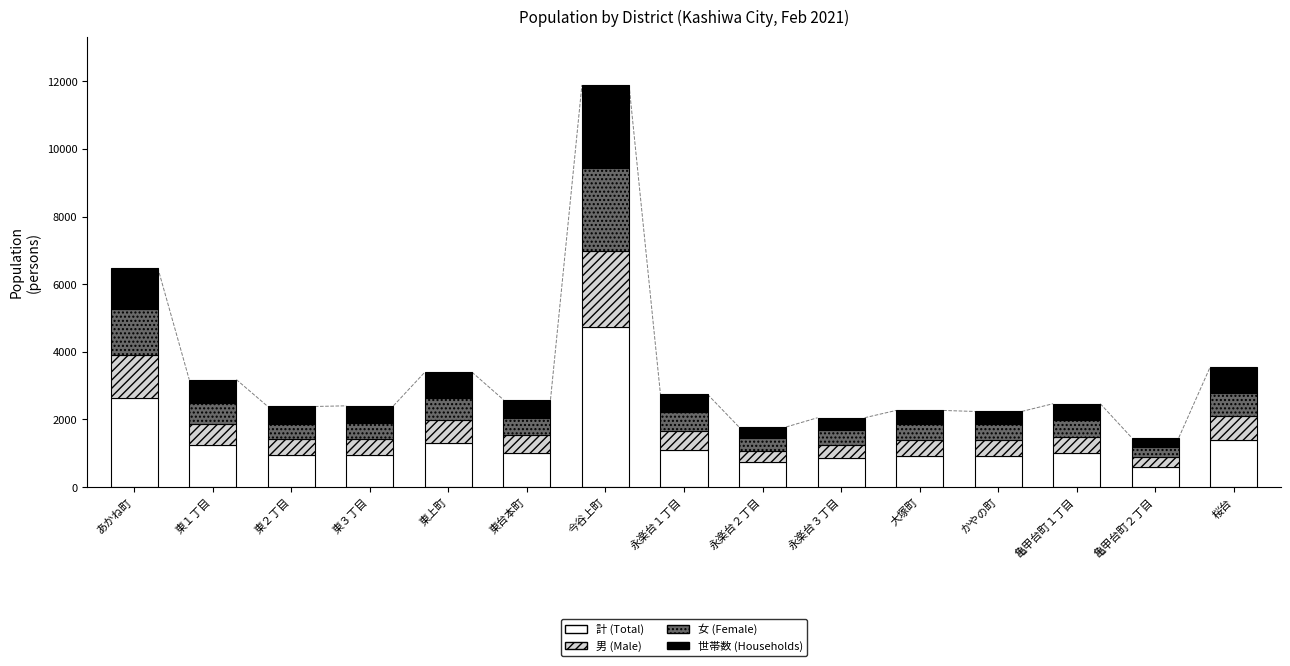

What is the minimum value for 計 (Total)?

590